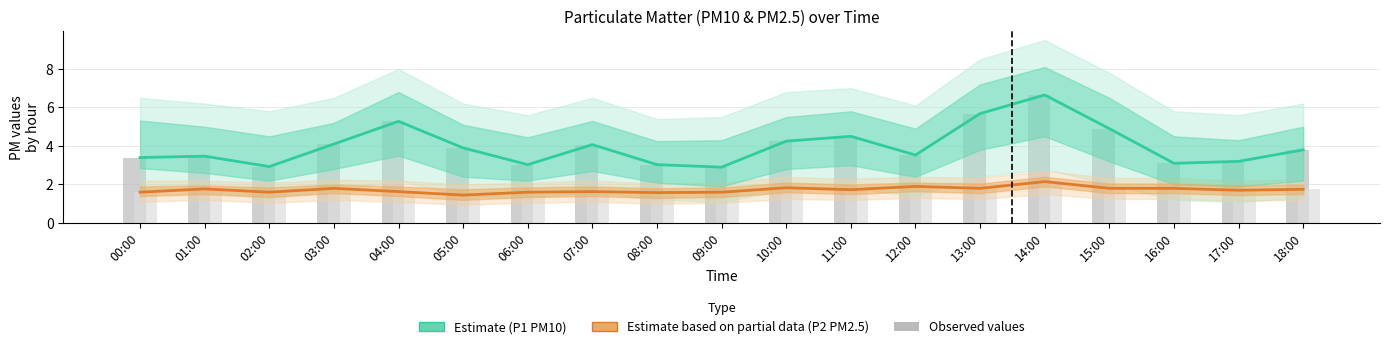

At which category is the sum across all series the highest?

14:00